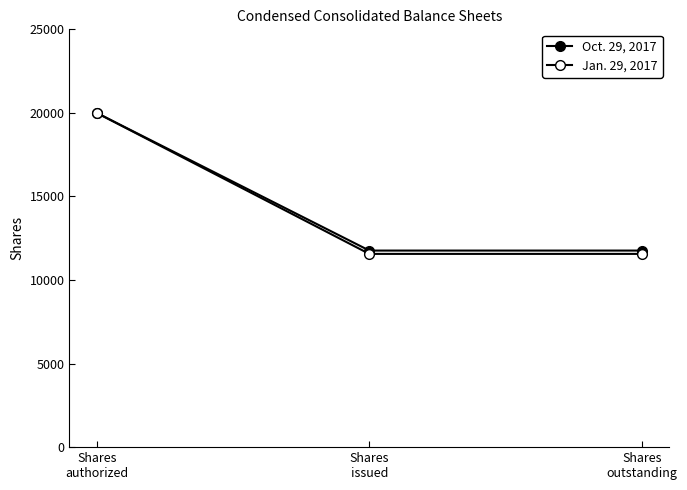

List the labels in order of Jan. 29, 2017 value, largest first.

Shares
authorized, Shares
issued, Shares
outstanding